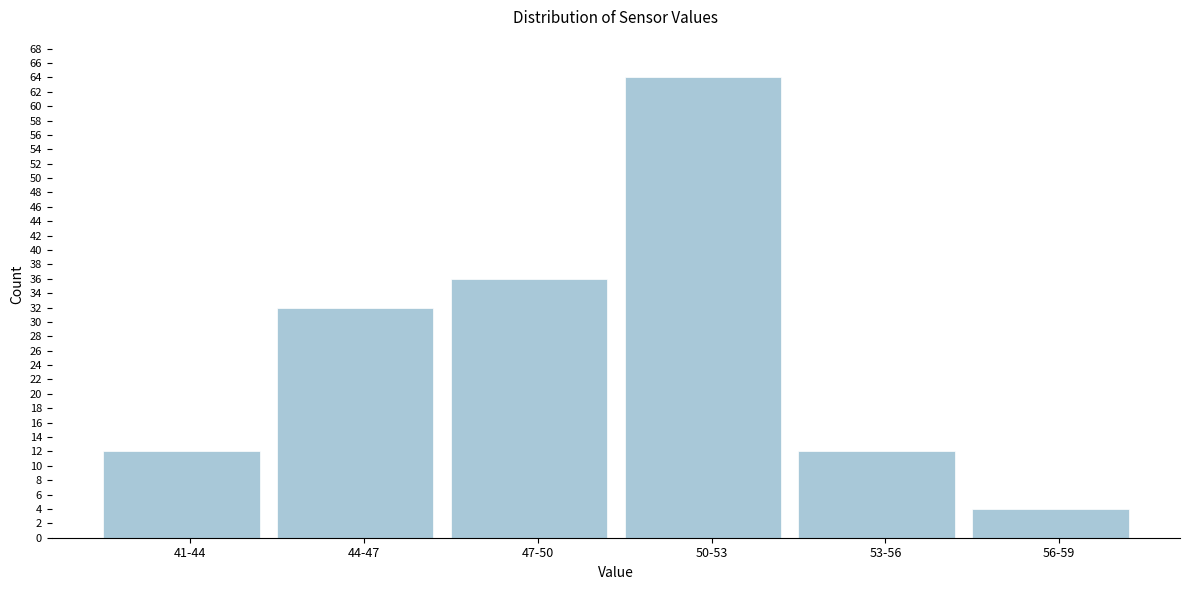

Reading left to right, transcribe all the data shown in this chart.

12	32	36	64	12	4